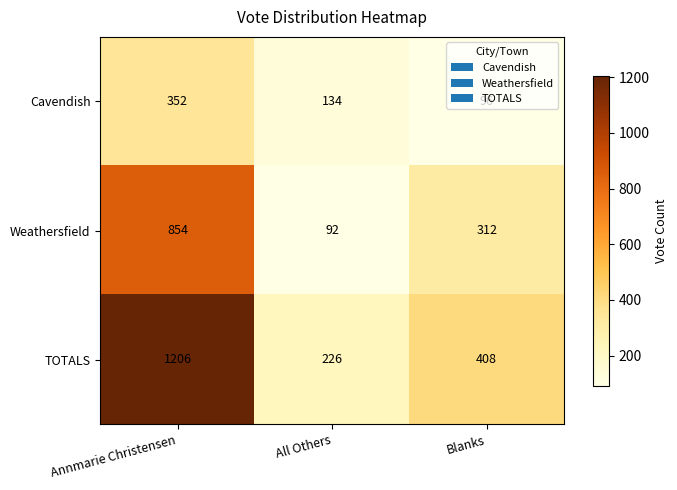

Rank the series by their average value, from highest to lowest.

TOTALS, Weathersfield, Cavendish